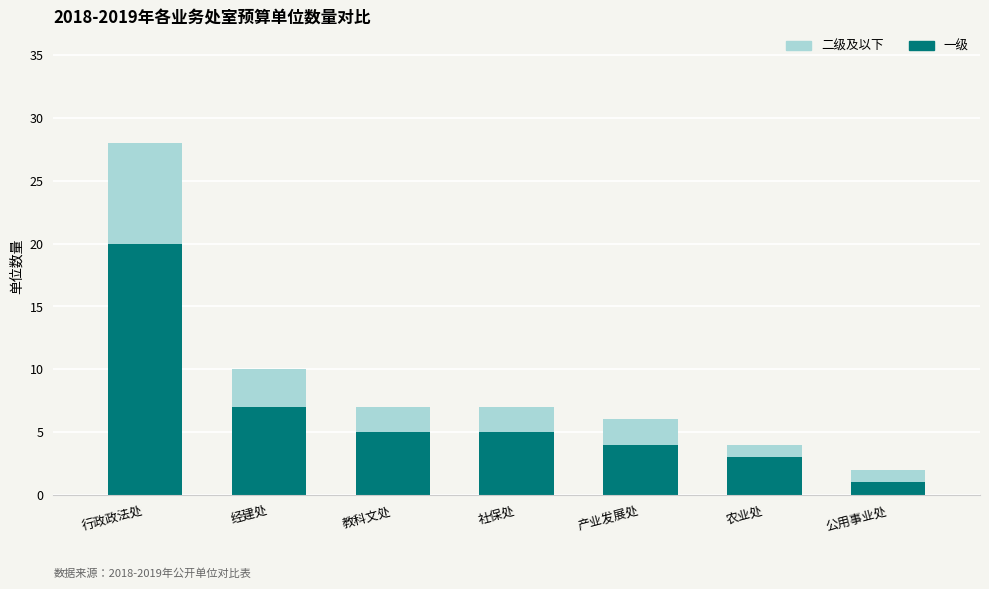

Which category has the lowest value in the 一级 series?

公用事业处